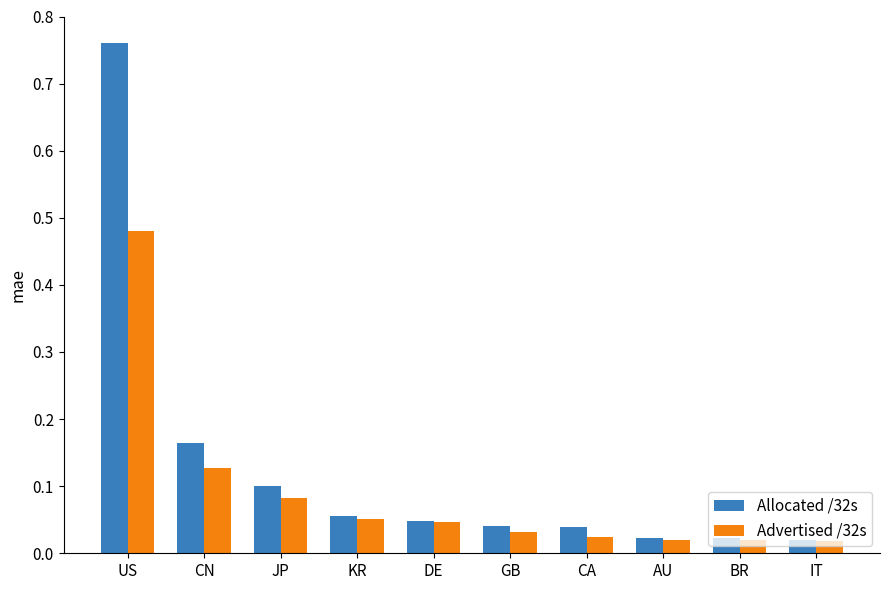

Which series has the largest range (max minus min)?

Allocated /32s